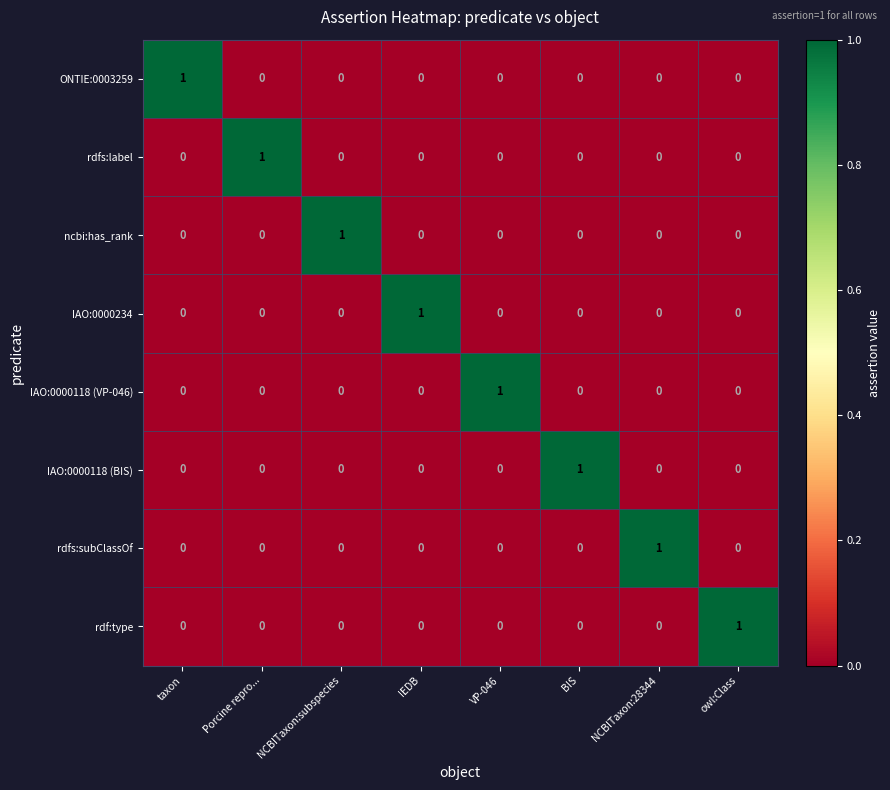

Is the value of ONTIE:0003259 at Porcine repro... greater than the value of rdf:type at owl:Class?

No